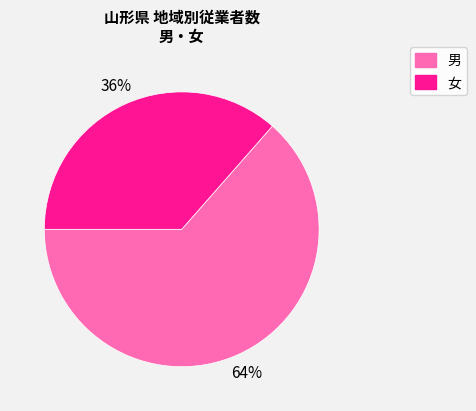

Is there a majority slice in this chart?

Yes